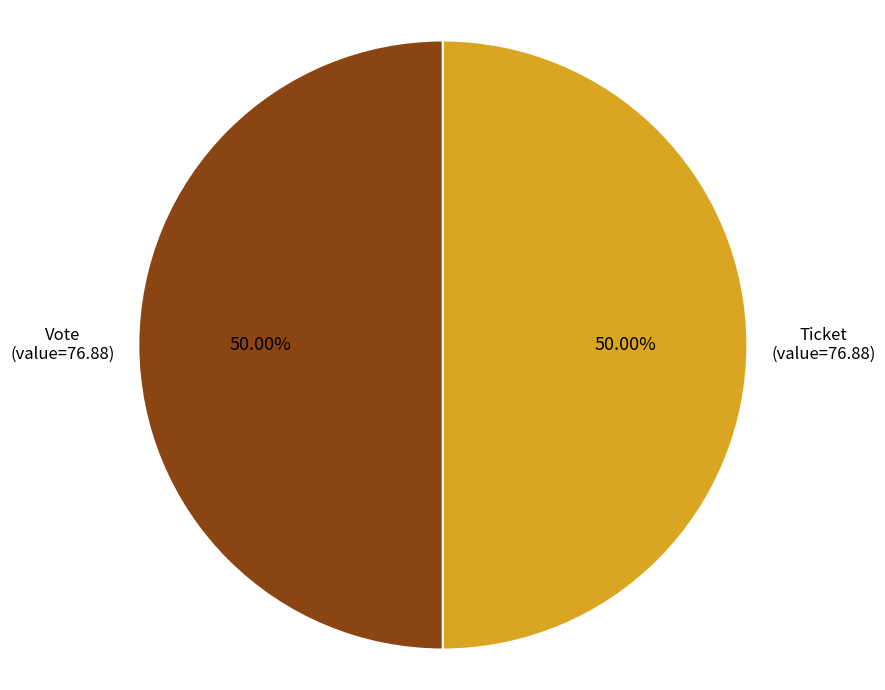

How many slices are in this pie chart?

2